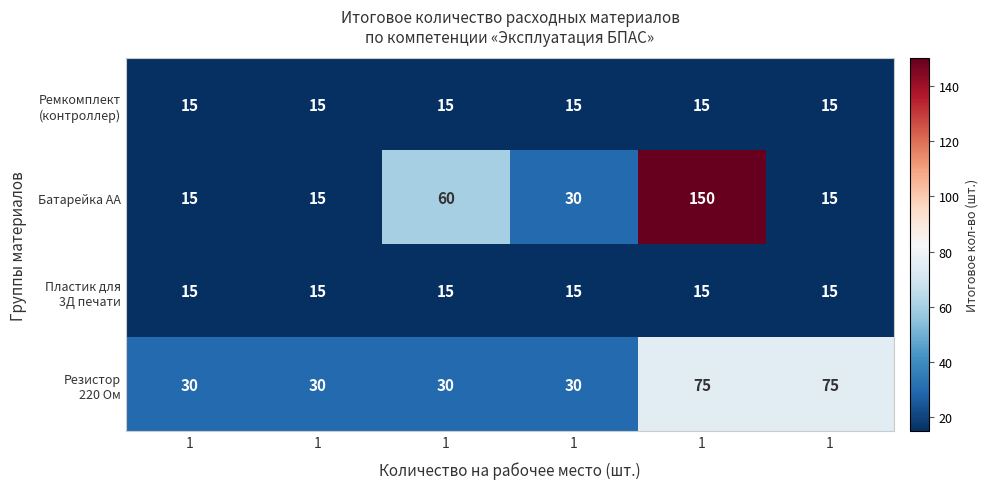

Between 1 and 1, which is larger?

1